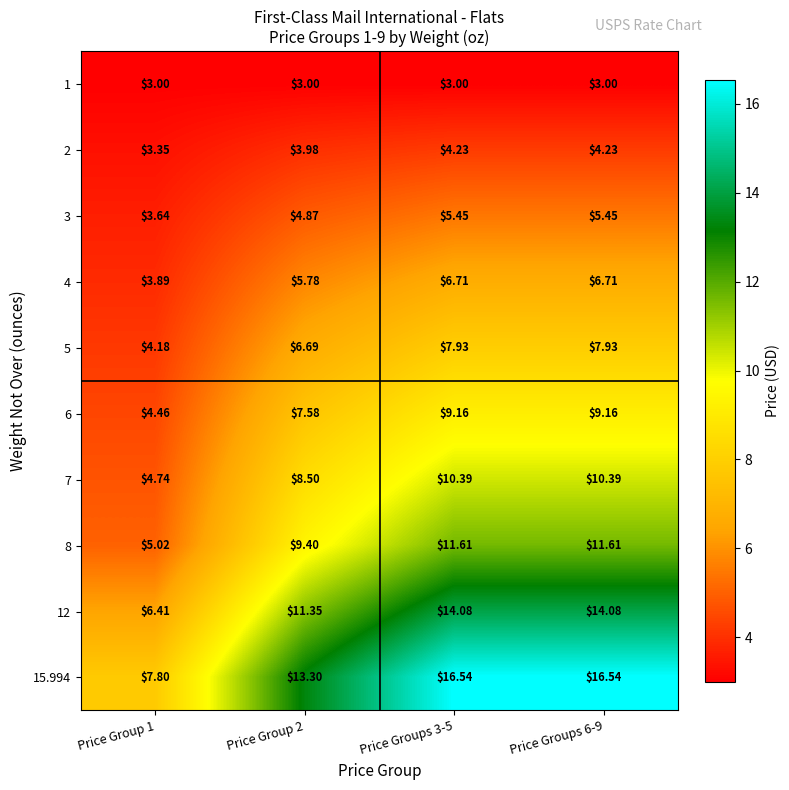

Is the value of 7 at Price Group 2 greater than the value of 3 at Price Group 2?

Yes